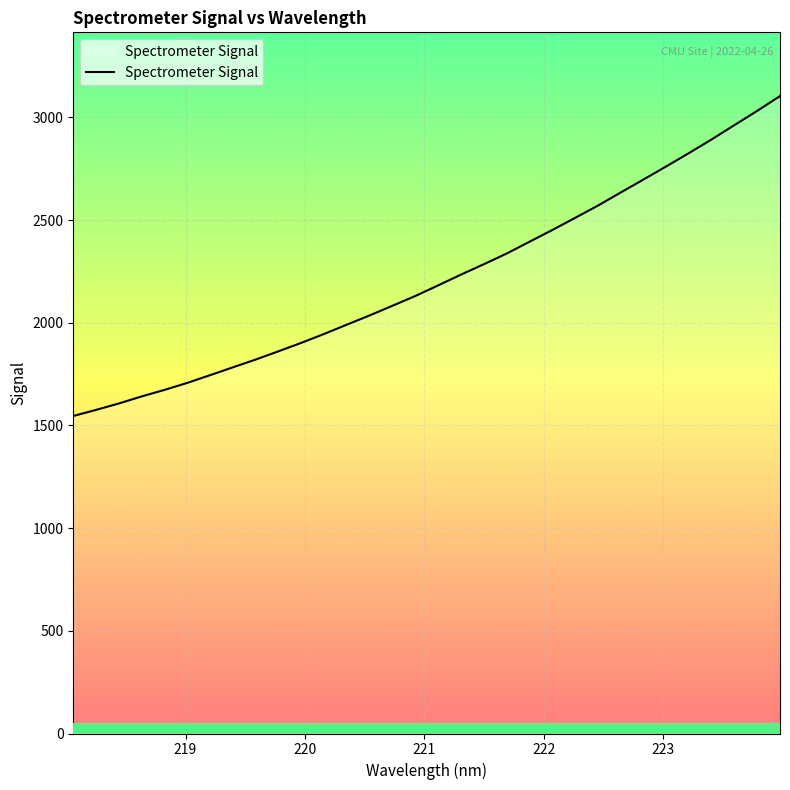

What is the difference between the maximum and minimum values?

1558.1